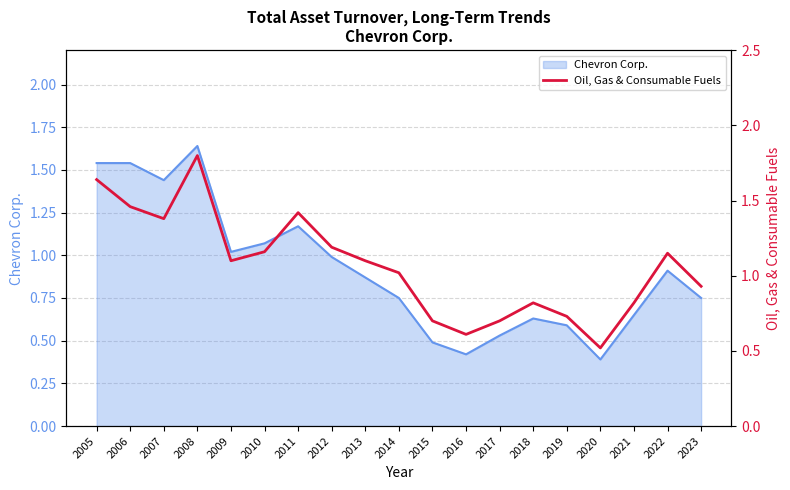

What is the minimum value shown in the chart?

0.5